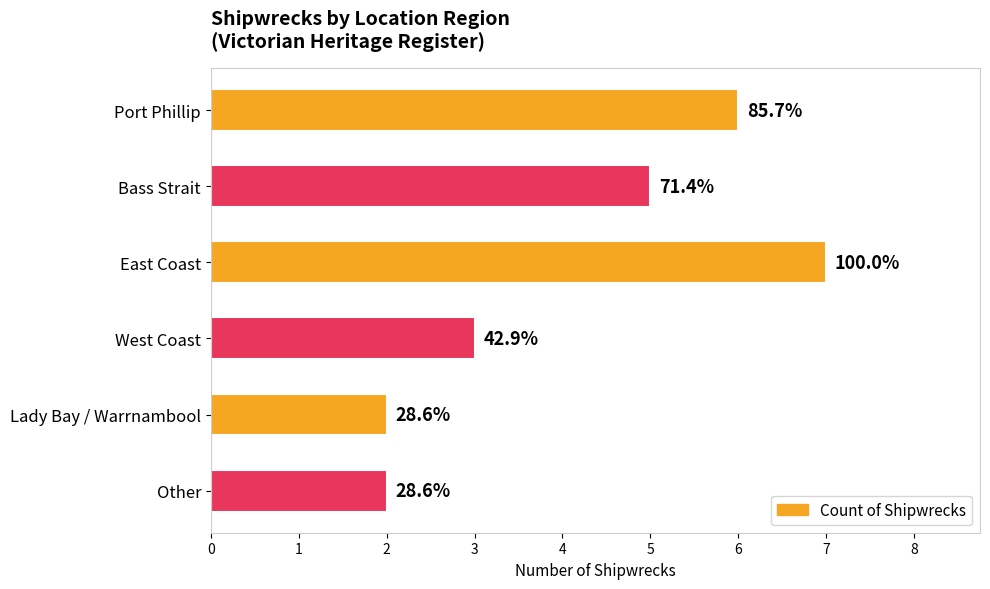

What is the difference between the second highest and minimum values?

4